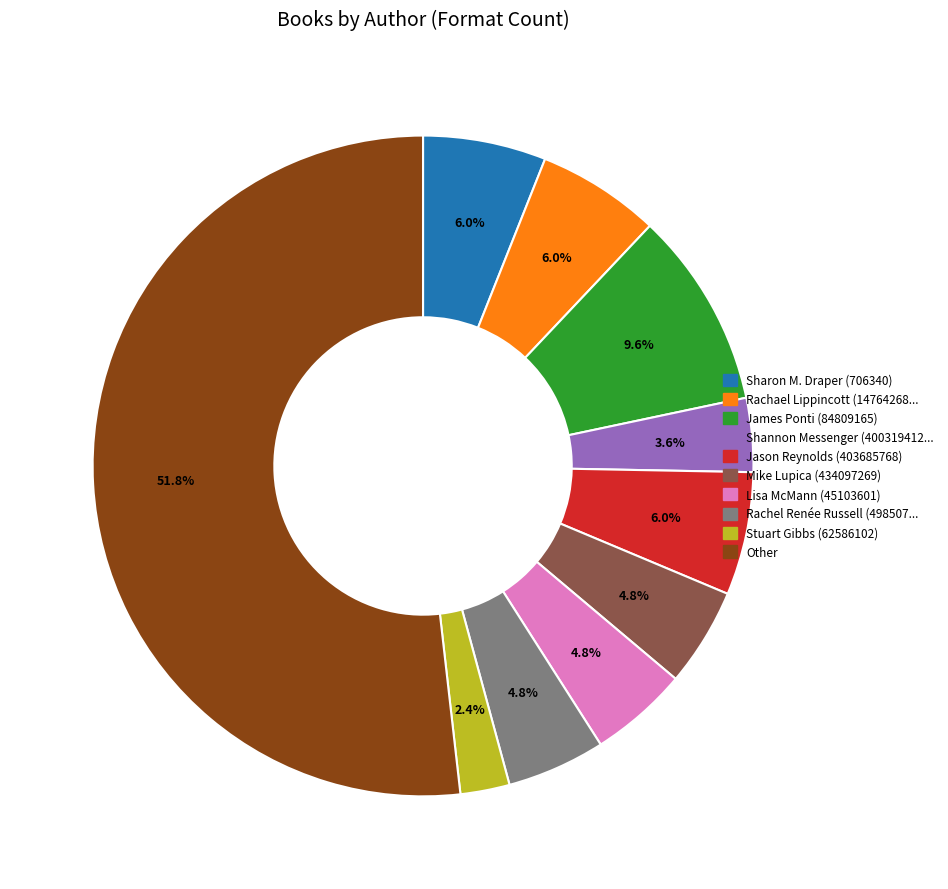

Is there any slice that represents more than half of the pie?

Yes